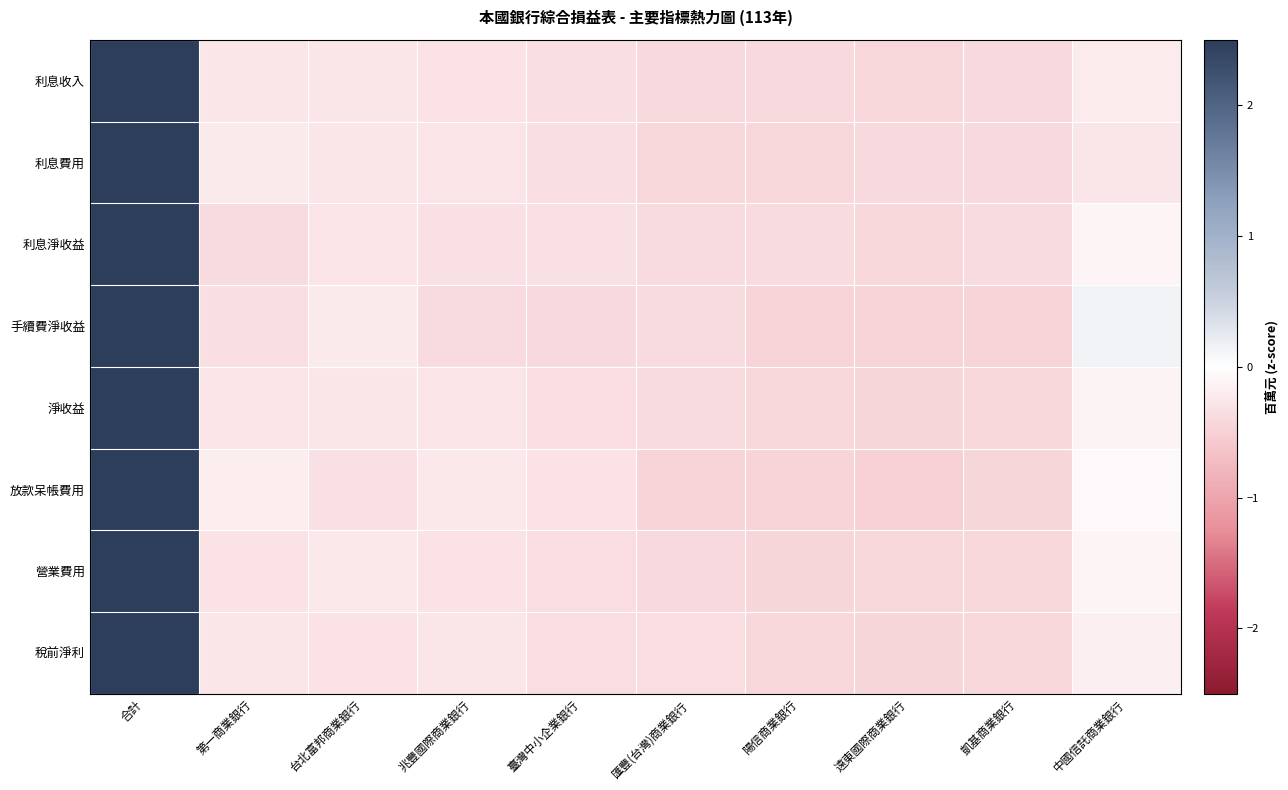

Which series has the largest range (max minus min)?

放款呆帳費用